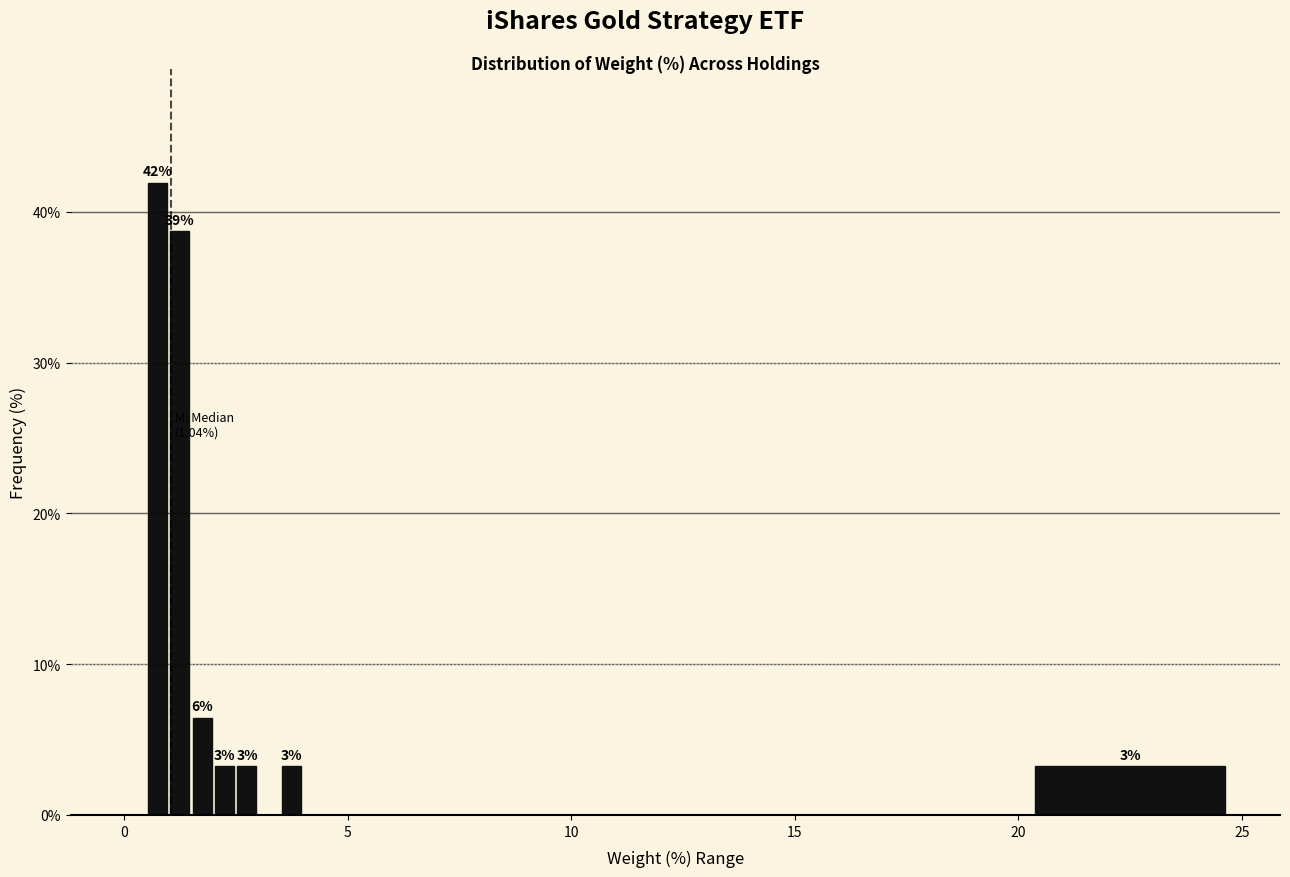

Read against the x-axis, roughly where is the centre of the tallest bar?

1.0